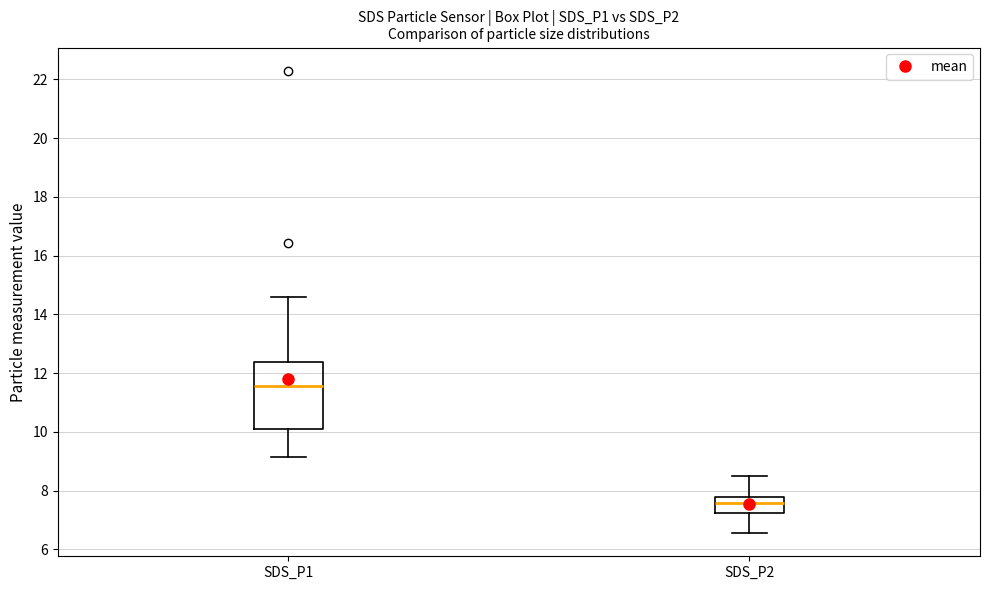

Comparing the boxes themselves (not the whiskers), which one is the tallest?

SDS_P1